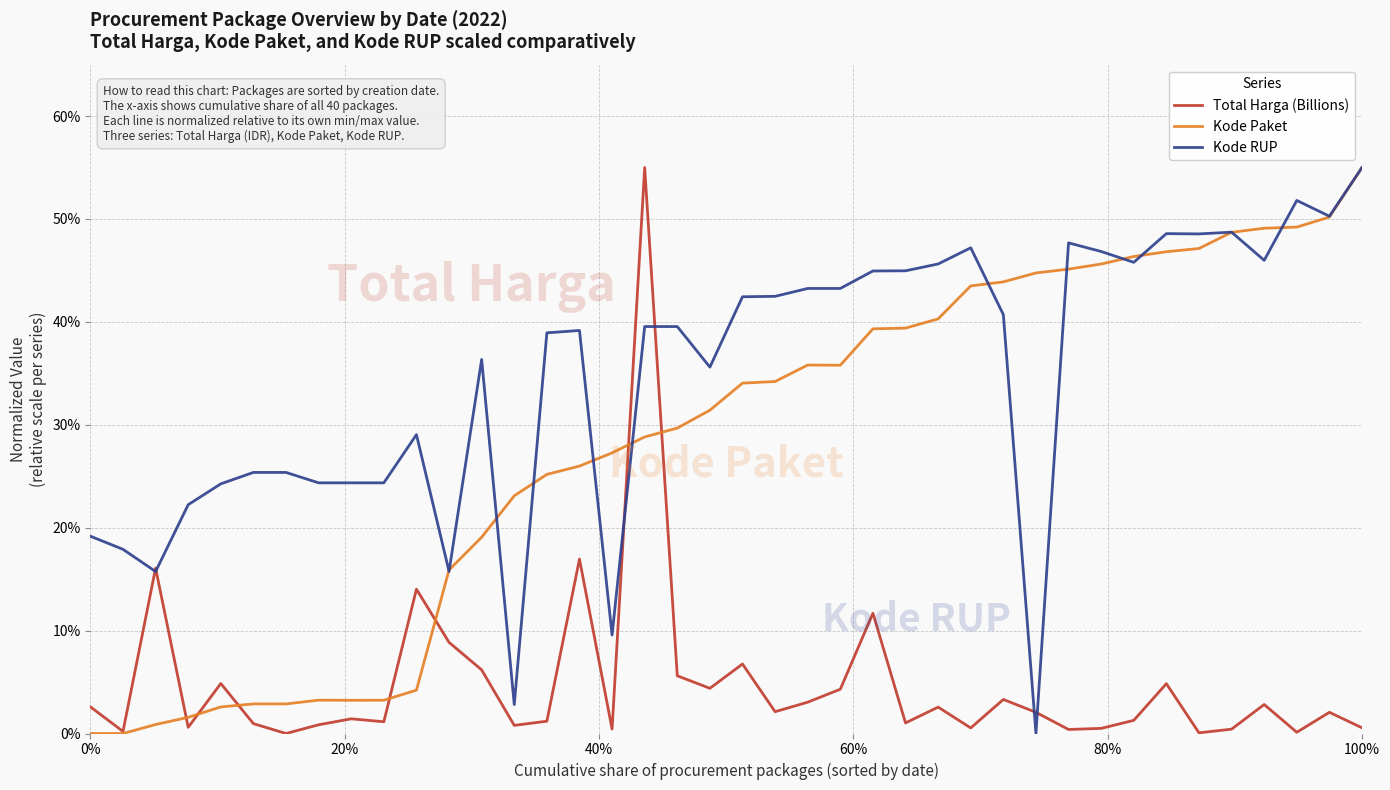

Which series has the largest total across all categories?

Kode RUP